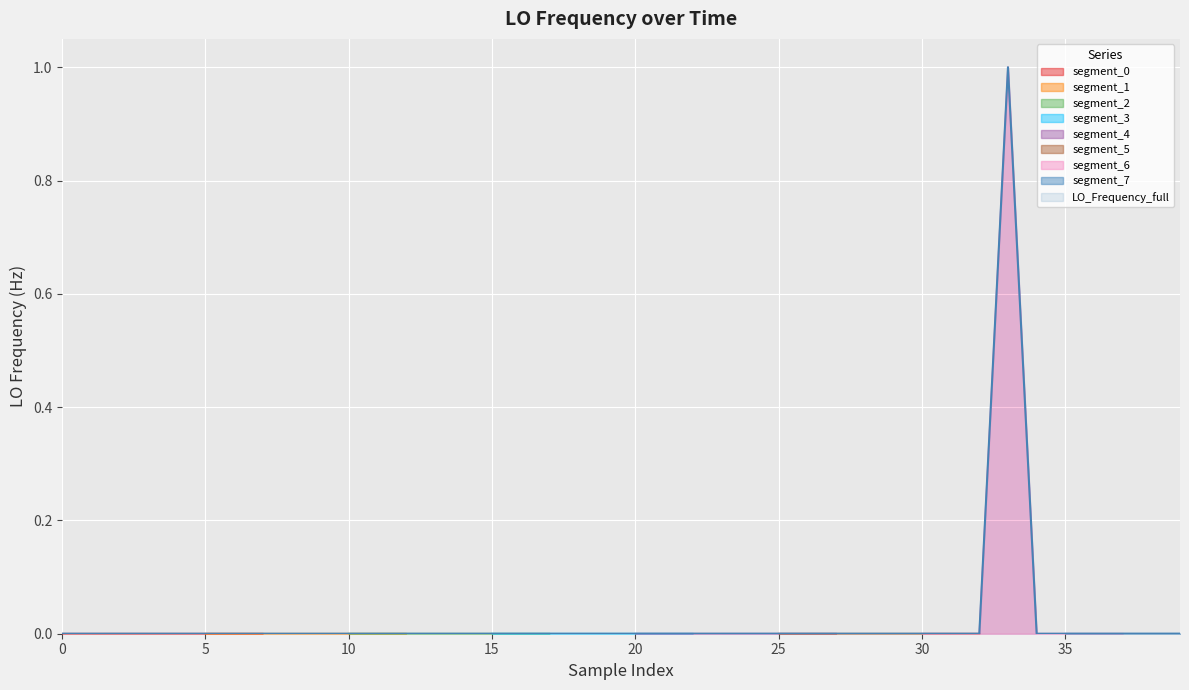

Reading right to left, extract all data points from this chart.

0.0	0.0	0.0	0.0	0.0	0.0	1.0	0.0	0.0	0.0	0.0	0.0	0.0	0.0	0.0	0.0	0.0	0.0	0.0	0.0	0.0	0.0	0.0	0.0	0.0	0.0	0.0	0.0	0.0	0.0	0.0	0.0	0.0	0.0	0.0	0.0	0.0	0.0	0.0	0.0